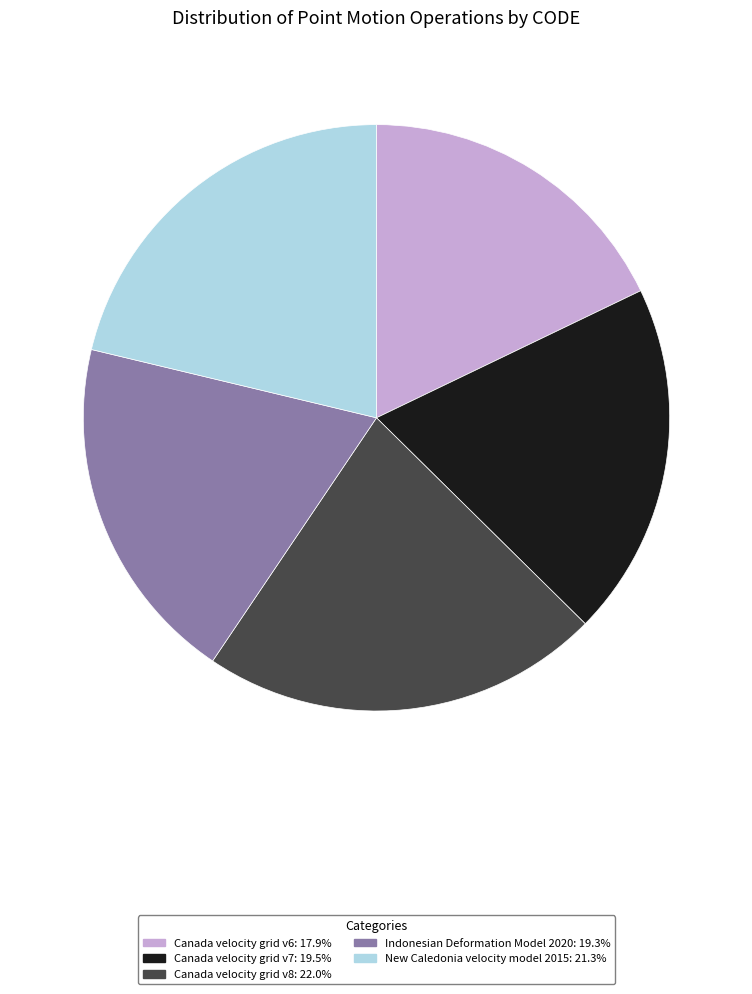

Is the sum of Canada velocity grid v6: 17.9% and Indonesian Deformation Model 2020: 19.3% greater than half?

No